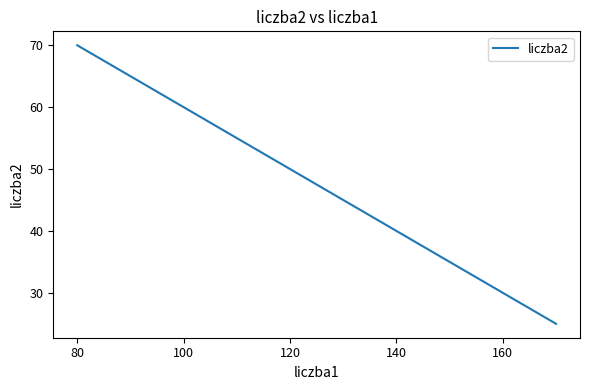

How many values are between 35 and 60?

6